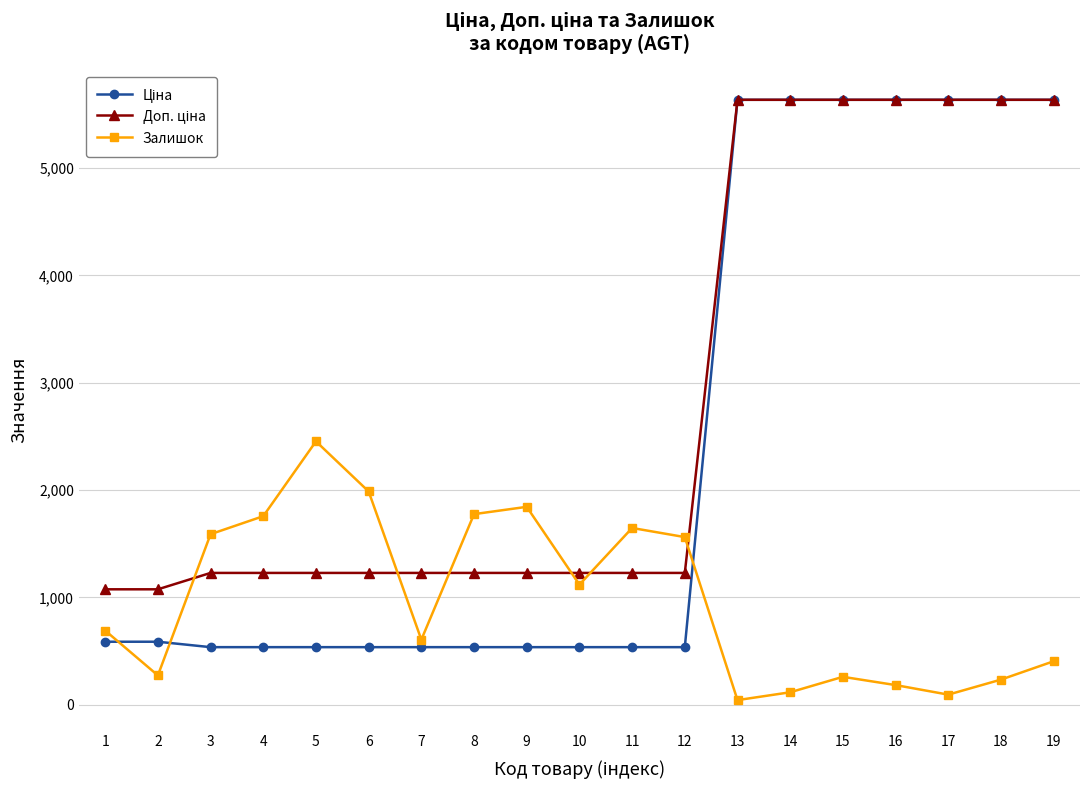

Between 7 and 8, which series saw the biggest shift?

Залишок